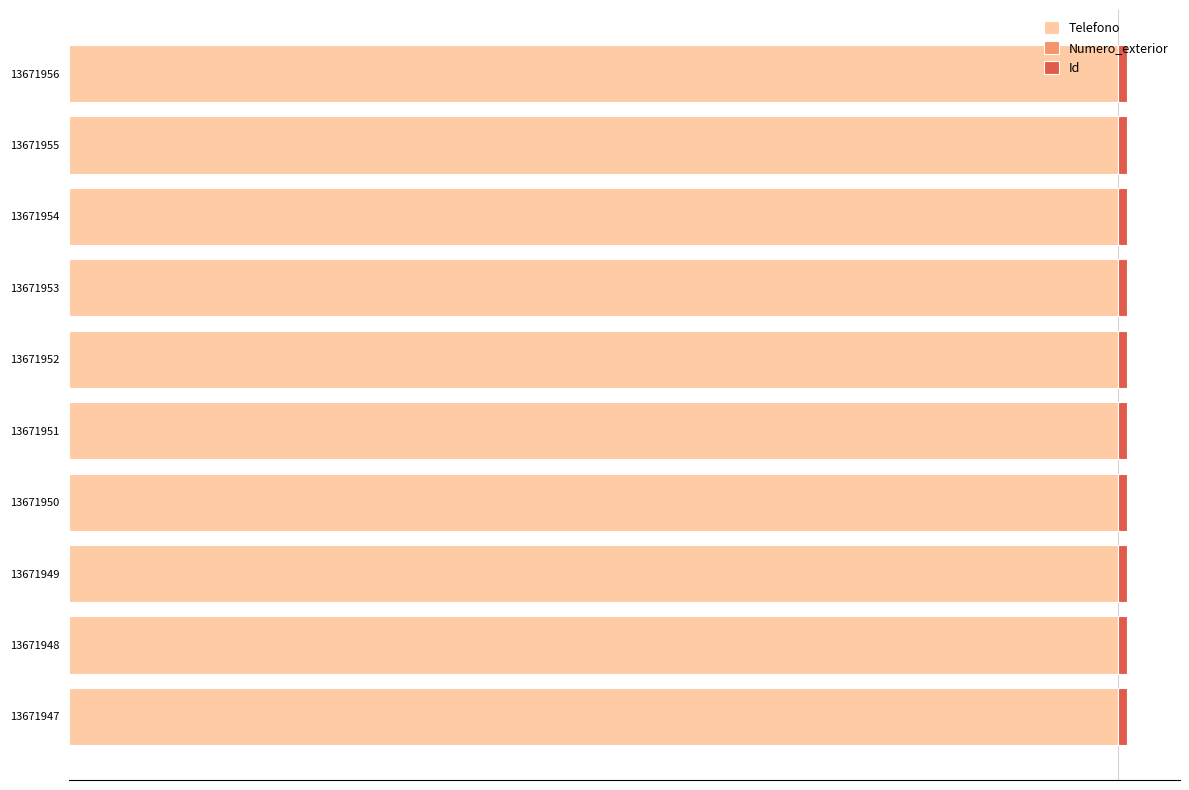

Reading left to right, extract all data points from this chart.

Telefono: 0.8	0.8	0.8	0.8	0.8	0.8	0.8	0.8	0.8	0.8
Numero_exterior: 0.8	0.8	0.8	0.8	0.8	0.8	0.8	0.8	0.8	0.8
Id: 1.0	1.0	1.0	1.0	1.0	1.0	1.0	1.0	1.0	1.0